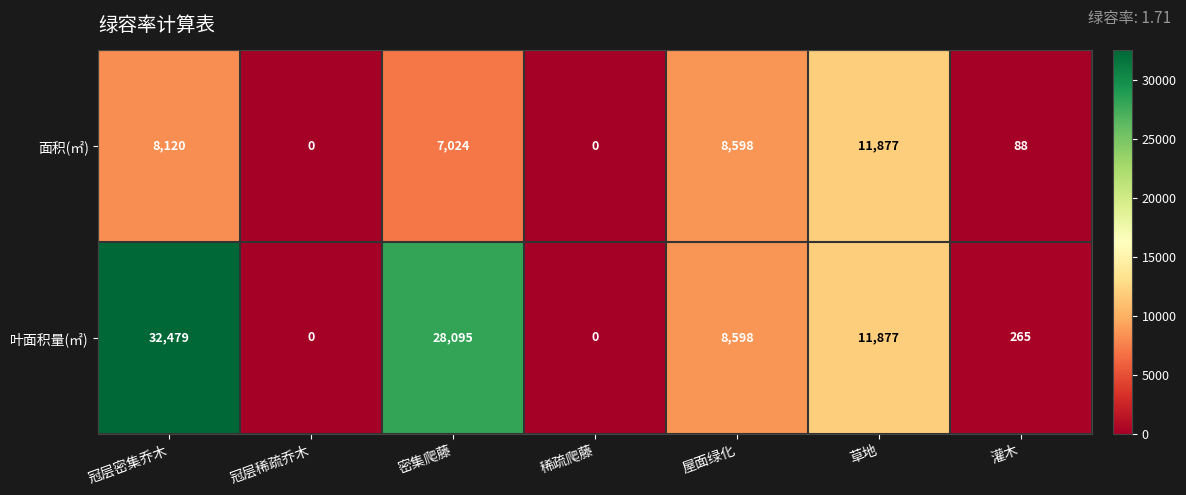

What is the maximum value for 面积(㎡)?

11877